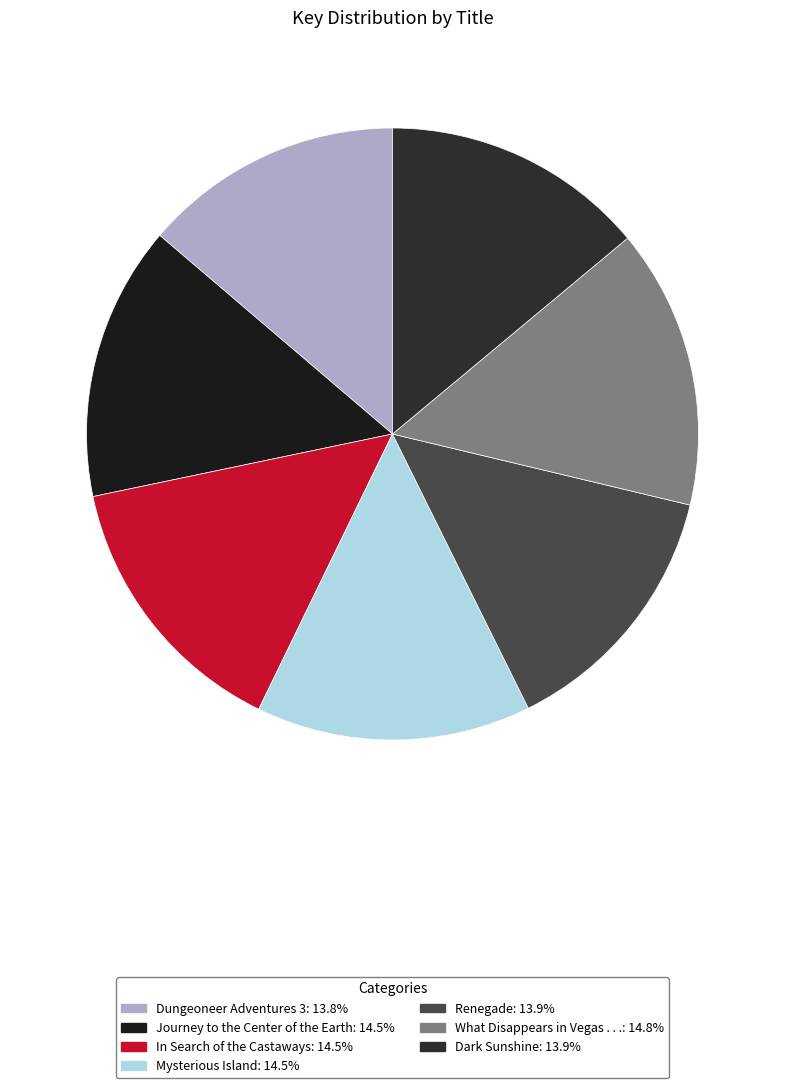

To the nearest percent, what percentage of the pie is Renegade?

14%